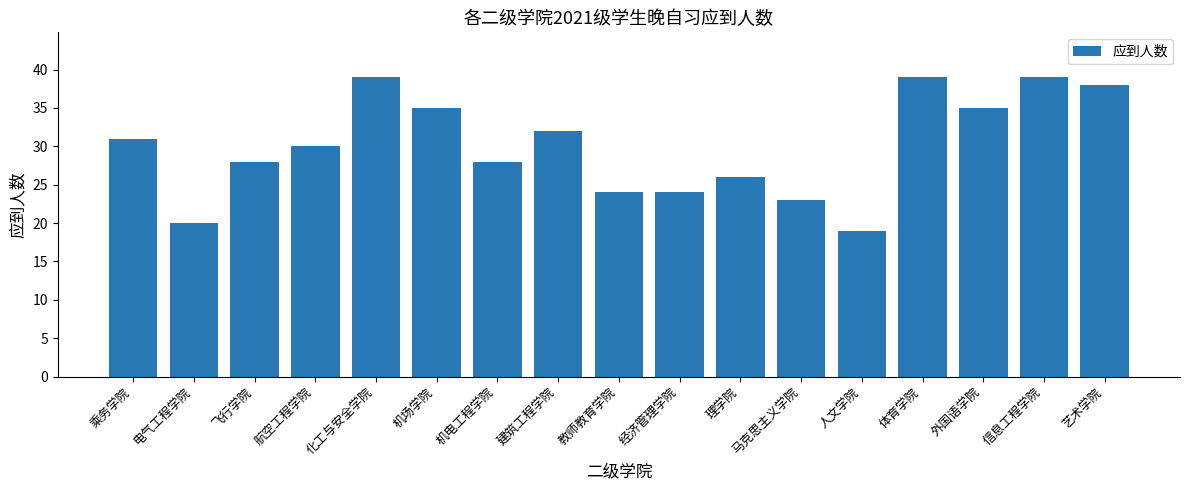

What value does the data have at 电气工程学院, to the nearest 5?

20